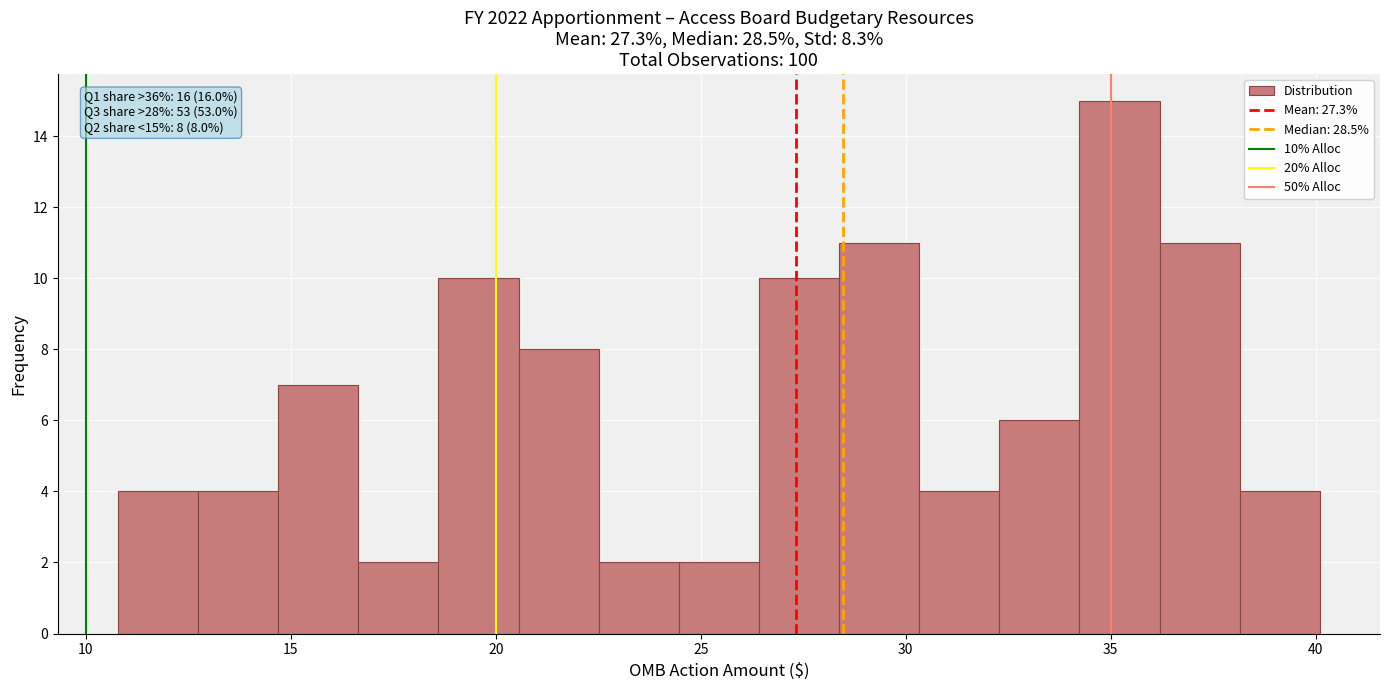

Around what value on the x-axis is the tallest bar? Give the approximate position of its centre, as read against the axis.

35.0